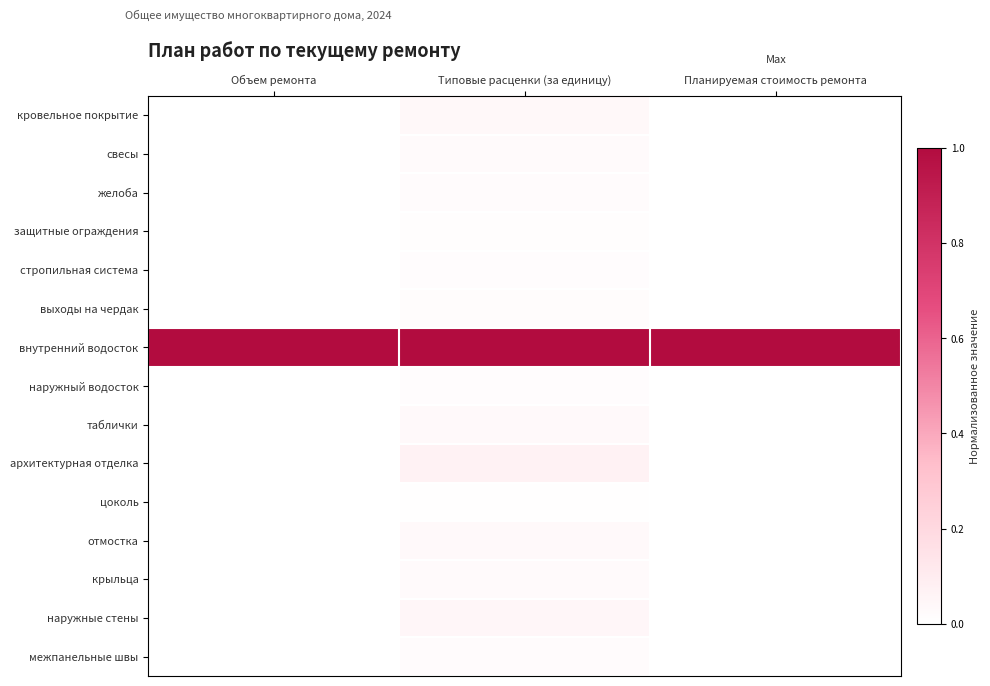

Count the number of data series in this chart.

15